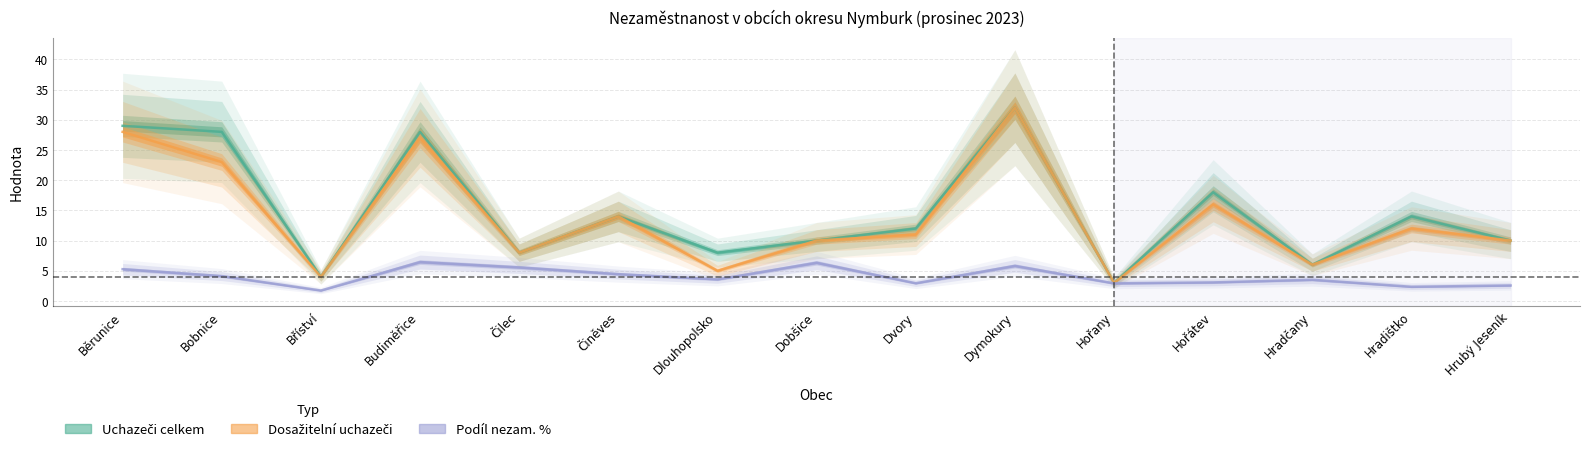

The Dosažitelní uchazeči series shows 7.8 at Hradčany. True or false?

False